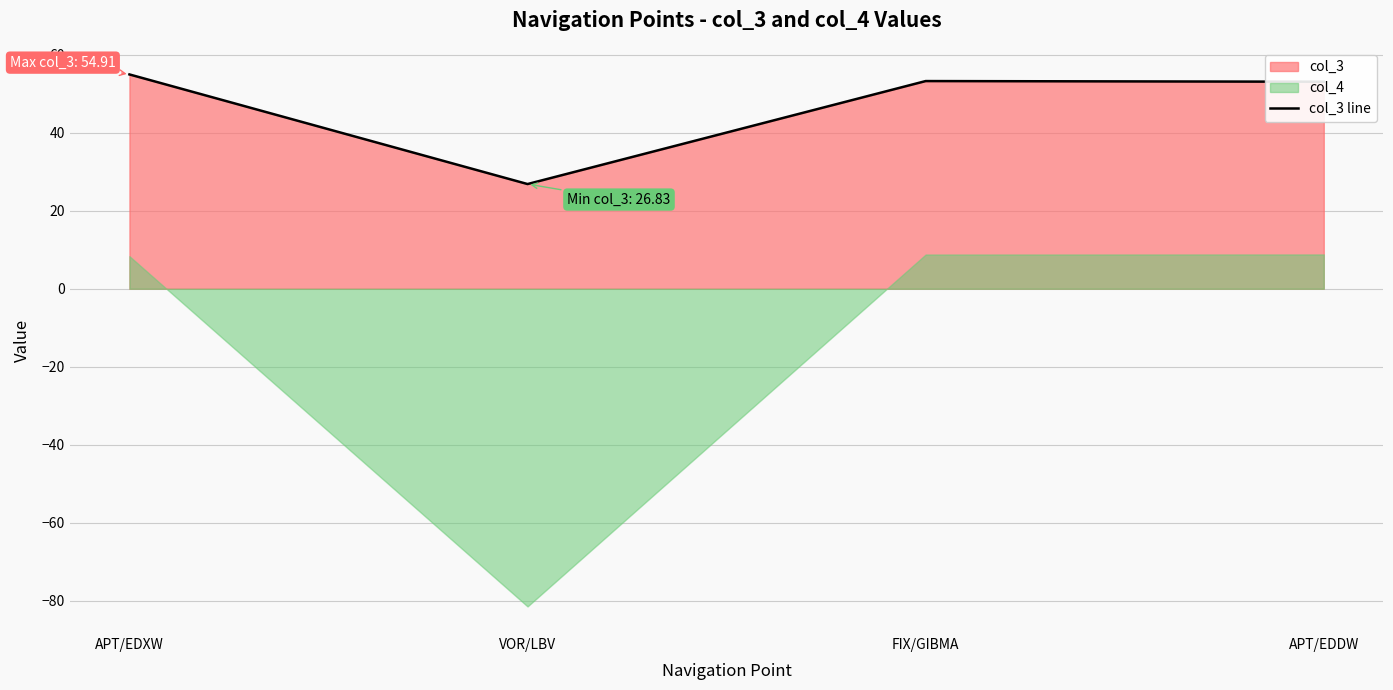

Count the number of categories in the chart.

4